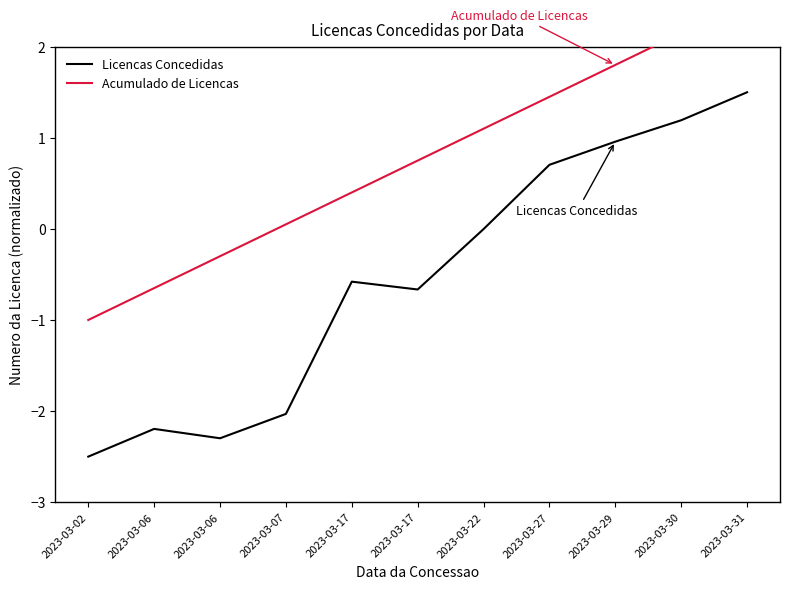

Which series has the largest total across all categories?

Acumulado de Licencas